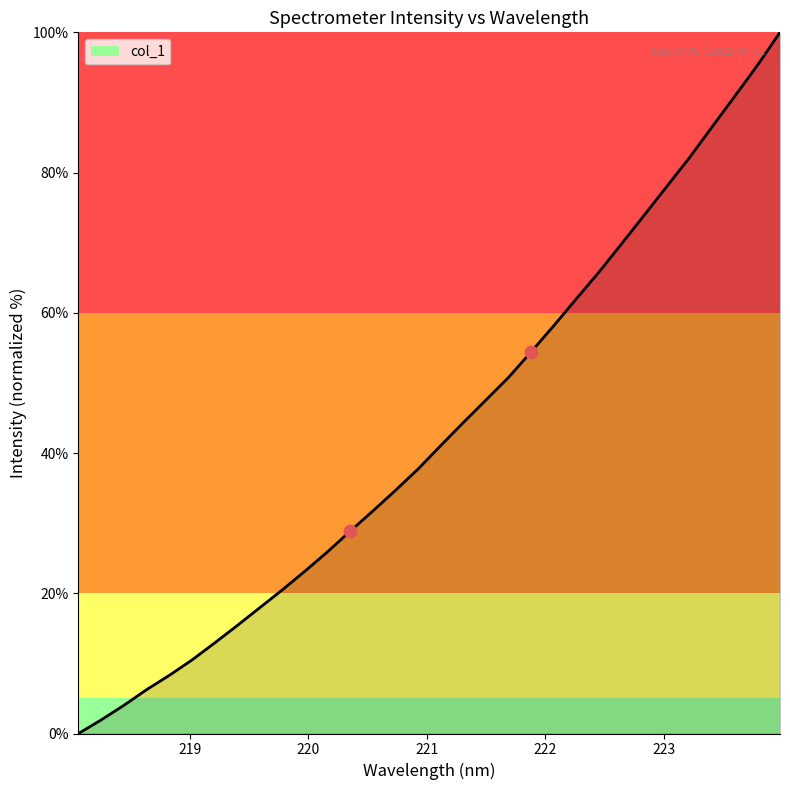

What is the maximum value shown in the chart?

100.0